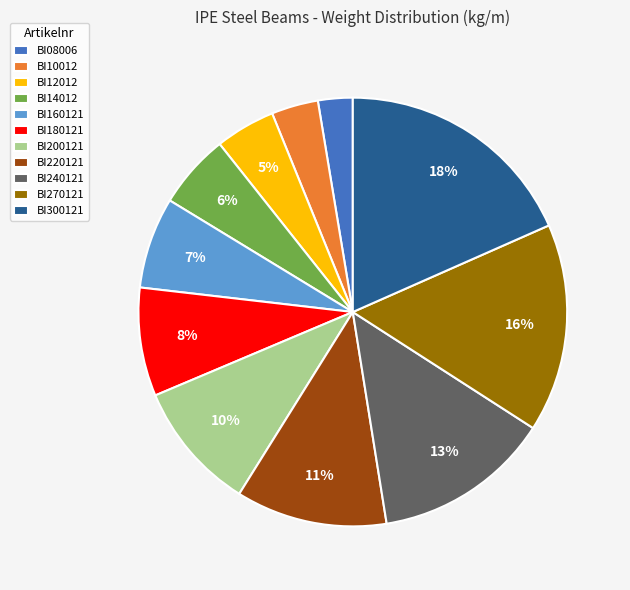

To the nearest percent, what portion does BI220121 represent?

11%